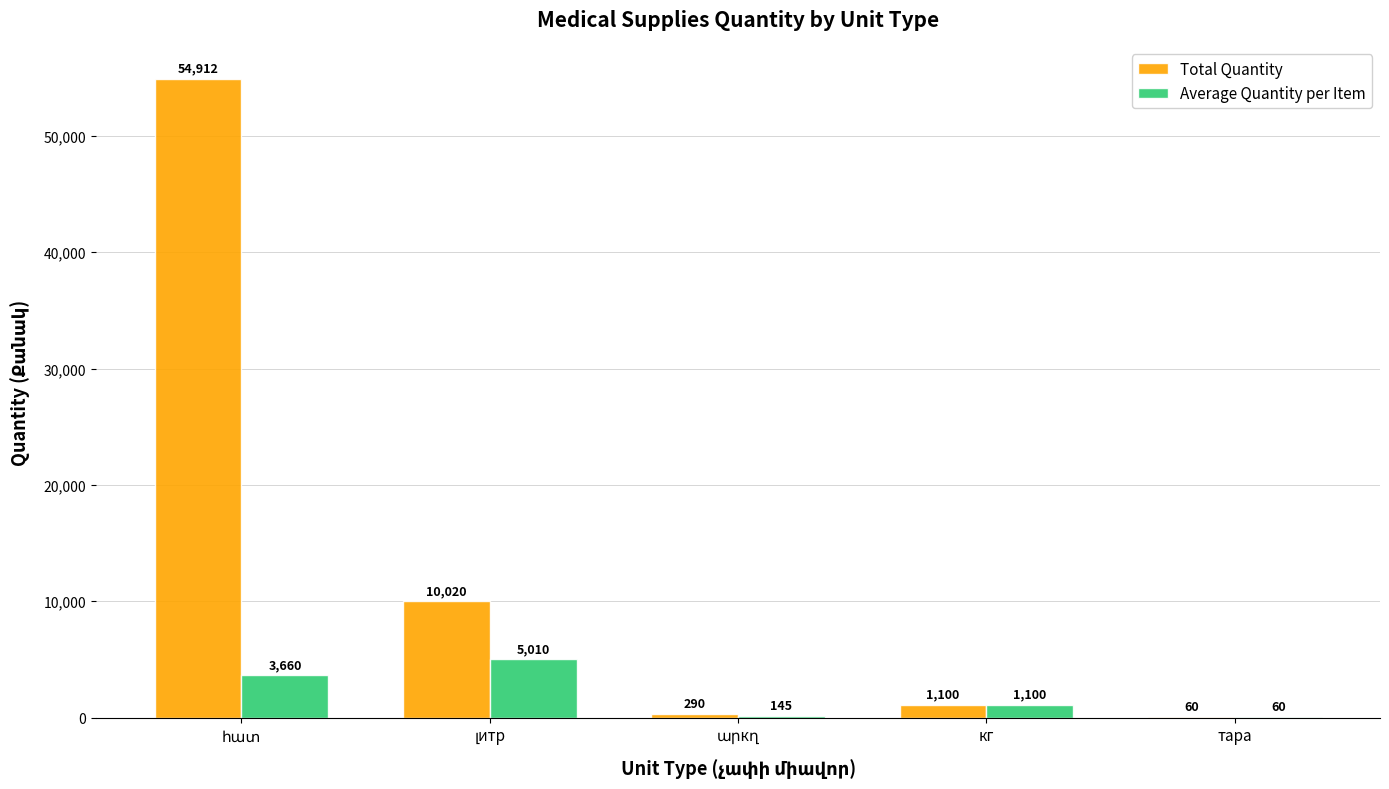

Reading left to right, transcribe all the data shown in this chart.

Total Quantity: 54912	10020	290	1100	60
Average Quantity per Item: 3660	5010	145	1100	60